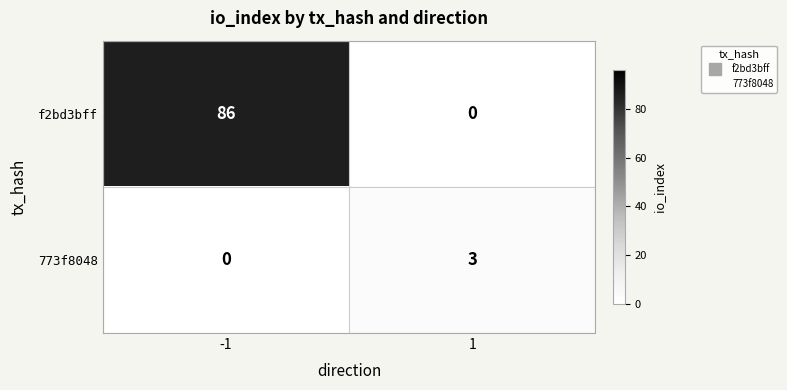

Reading right to left, list all the values displayed in this chart.

f2bd3bff: 1=0	-1=86
773f8048: 1=3	-1=0